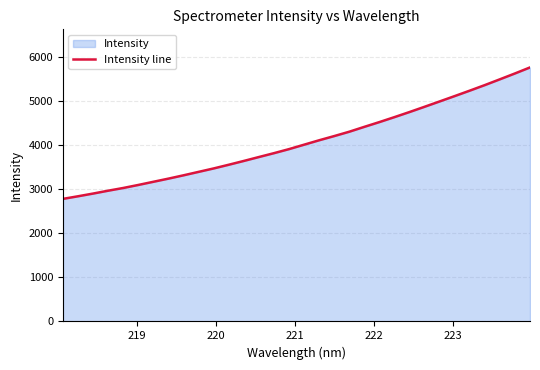

What is the maximum value shown in the chart?

5770.7